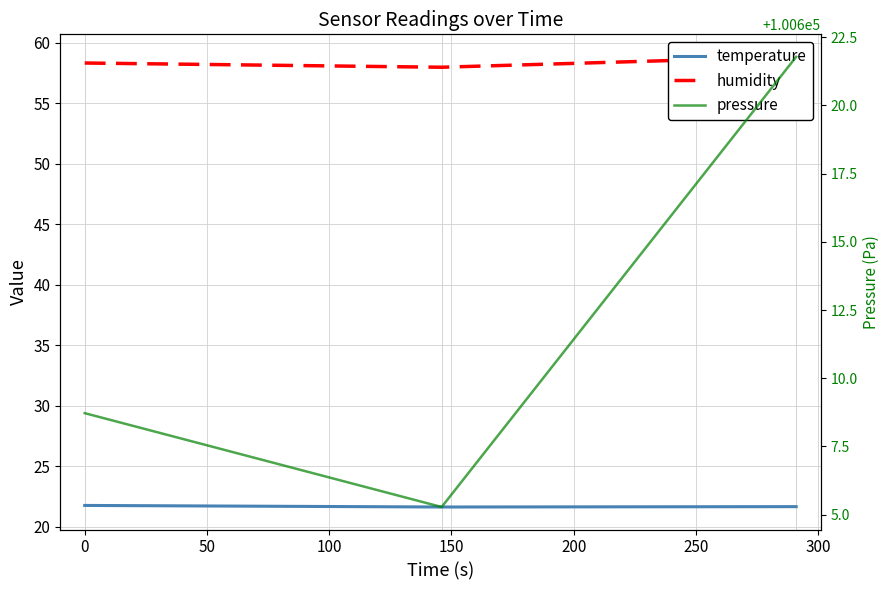

Which series has the largest total across all categories?

pressure